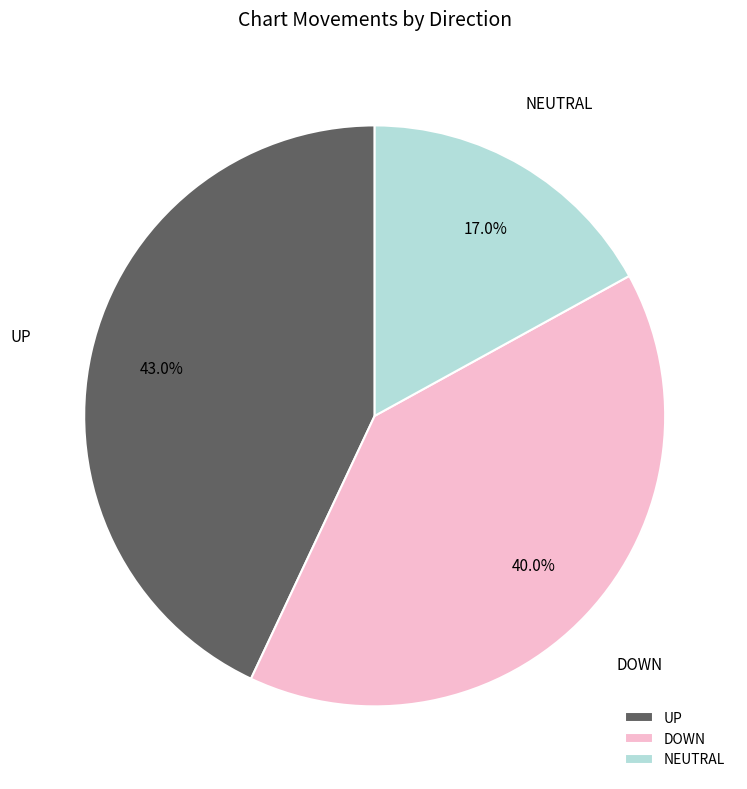

Count the number of slices in the pie.

3